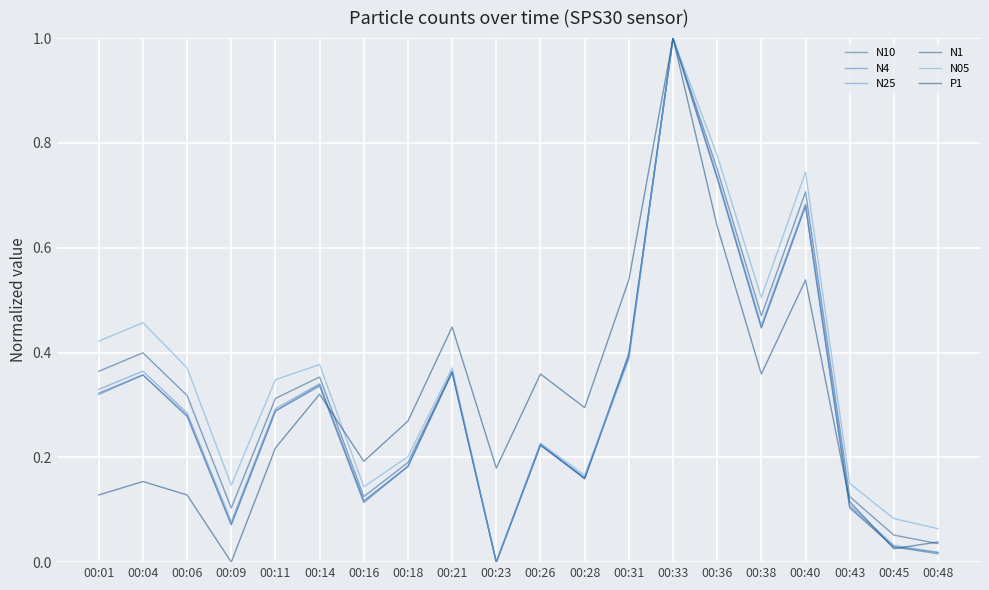

After their last crossing, which series has the higher values: N25 or N4?

N4